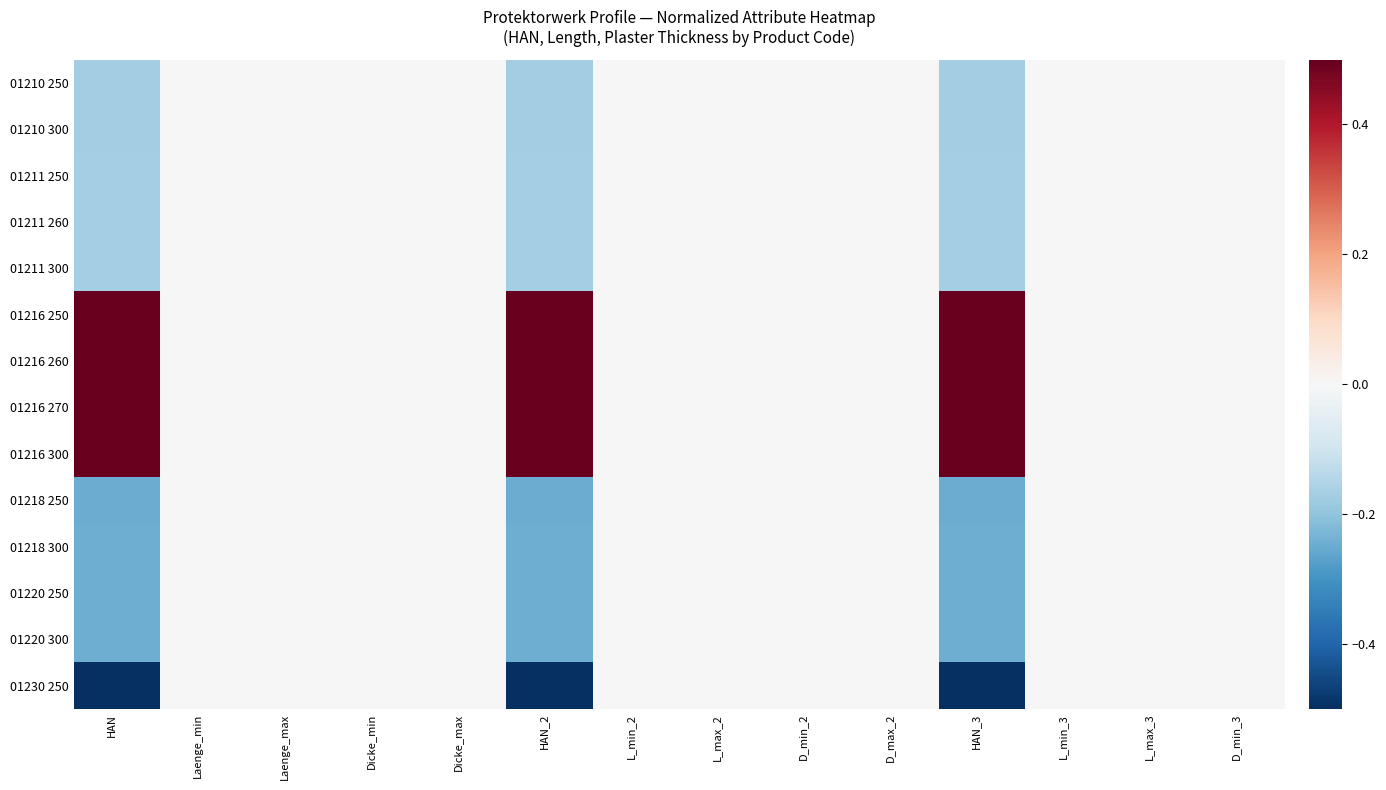

Which category has the lowest value across all series?

HAN